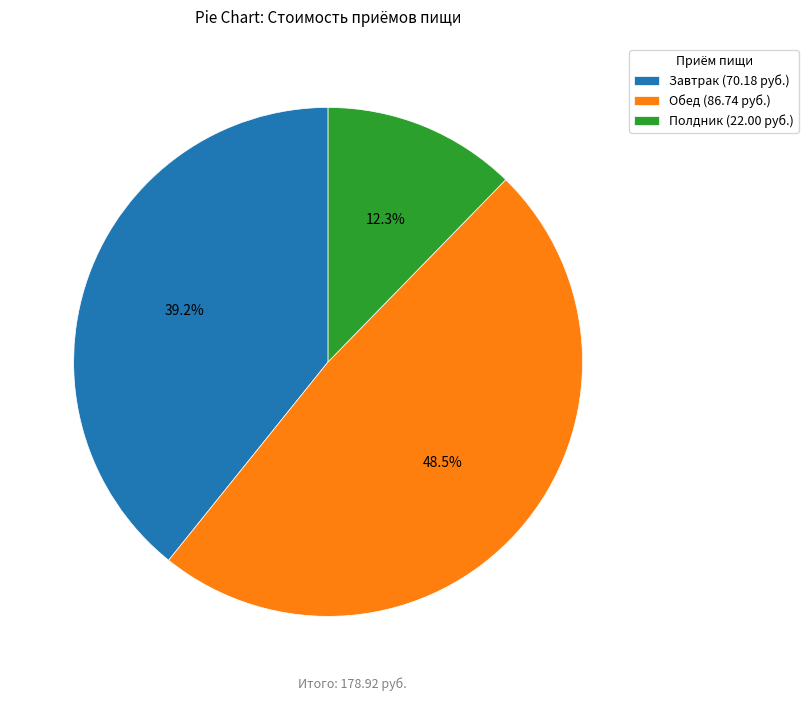

Does Завтрак account for over 50% of the chart?

No